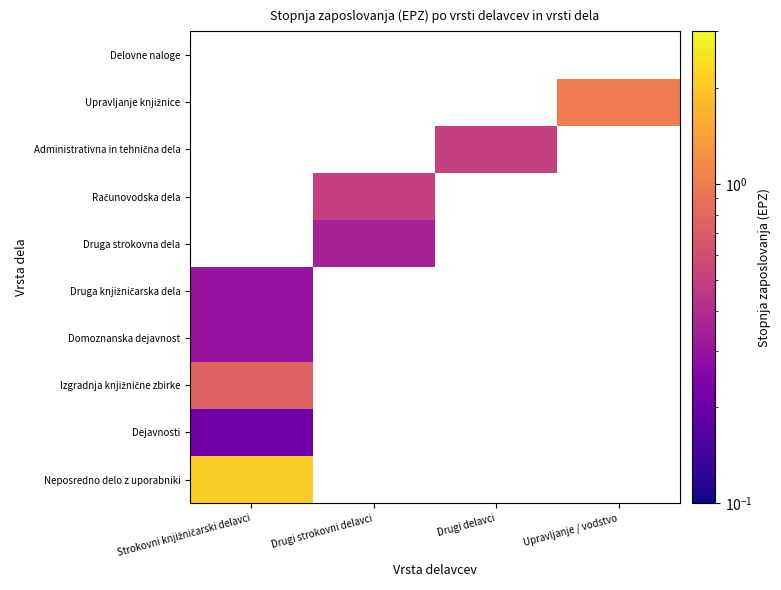

Which category has the lowest value in the Druga knjižničarska dela series?

Strokovni knjižničarski delavci